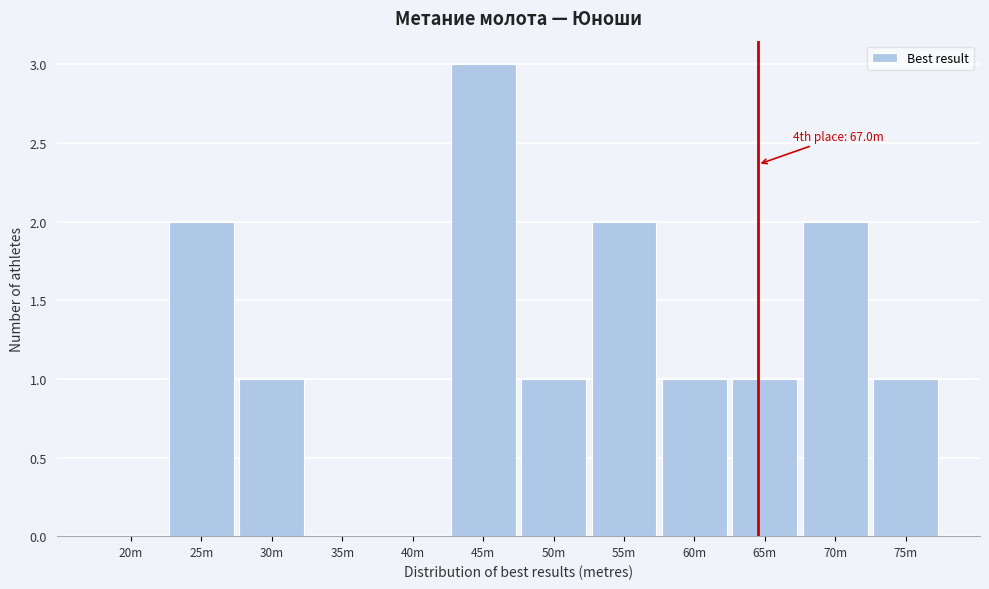

Reading right to left, transcribe all the data shown in this chart.

75m=1	70m=2	65m=1	60m=1	55m=2	50m=1	45m=3	40m=0	35m=0	30m=1	25m=2	20m=0